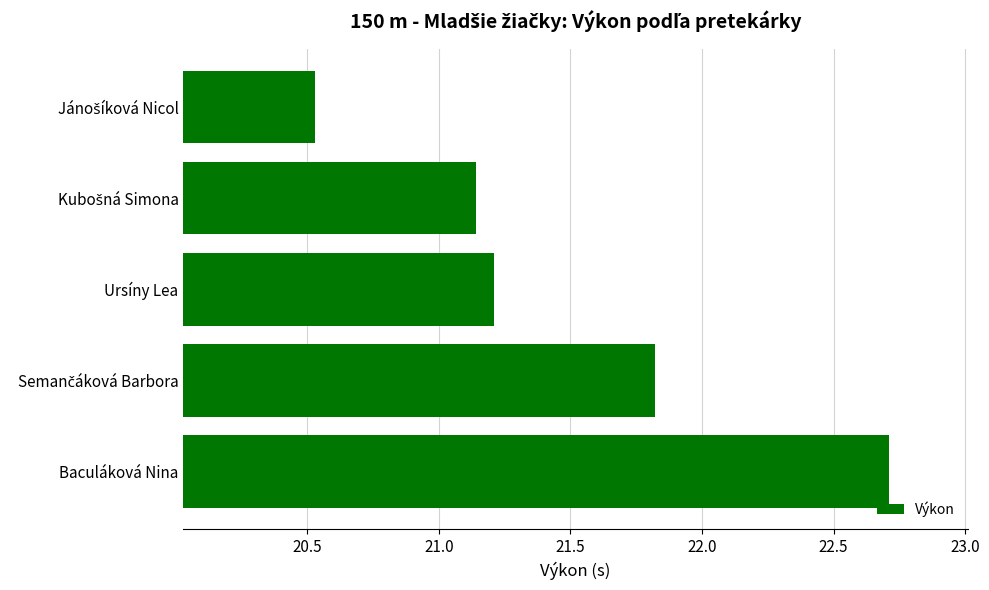

The chart shows a value of 21.2 at Ursíny Lea. True or false?

True